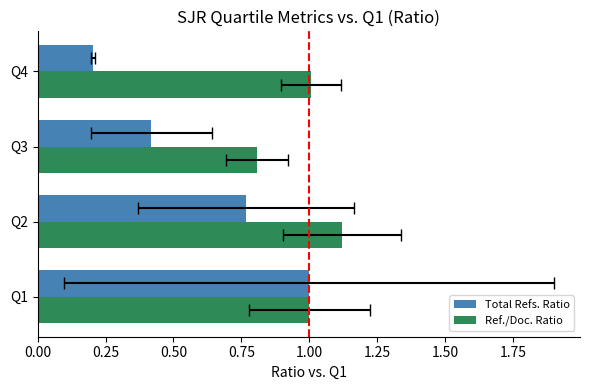

Rank the series by their average value, from lowest to highest.

Total Refs. Ratio, Ref./Doc. Ratio